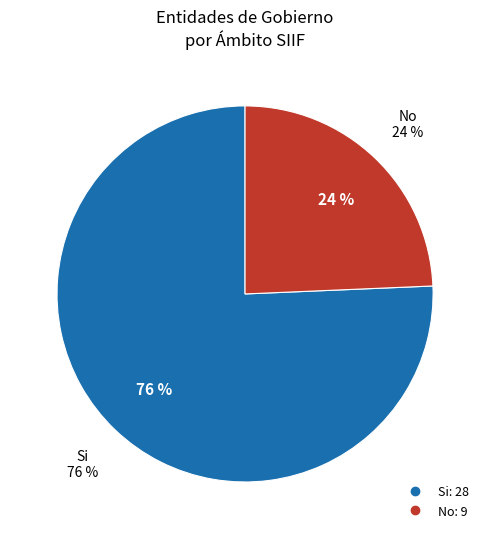

Does any single category account for the majority?

Yes